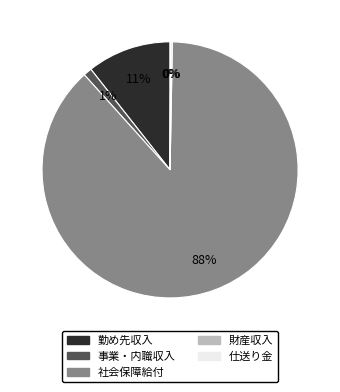

What is the largest slice in the pie chart?

社会保障給付